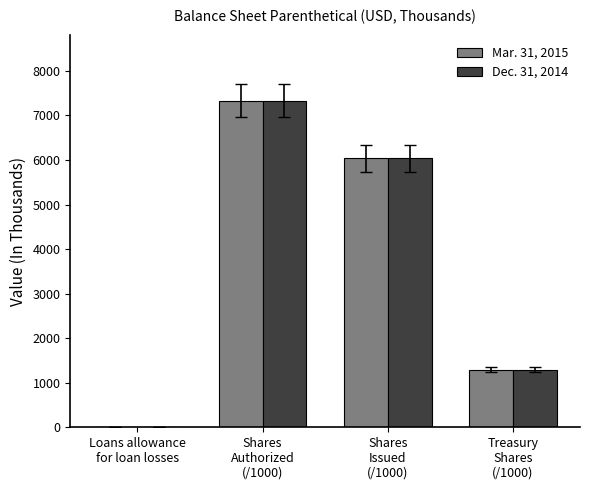

What is the highest value of the Mar. 31, 2015 series?

7329.1